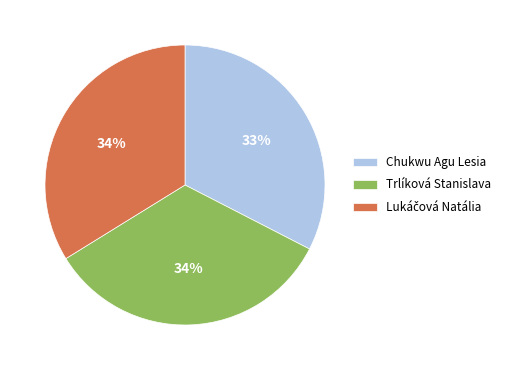

How many segments does this pie chart have?

3